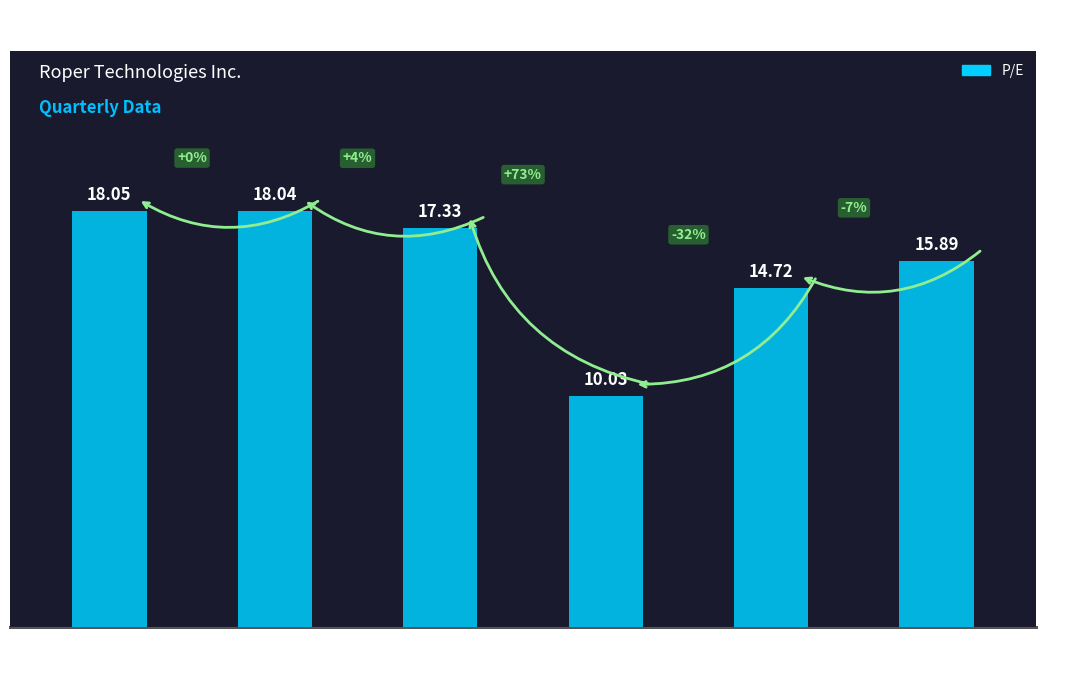

The value at 2023-06-30 is 18.0. True or false?

True